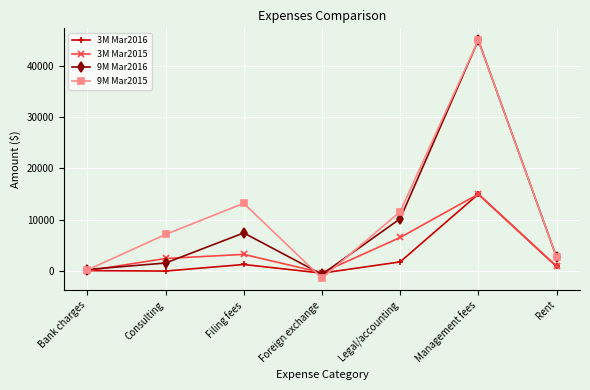

Rank the series by their average value, from highest to lowest.

9M Mar2015, 9M Mar2016, 3M Mar2015, 3M Mar2016